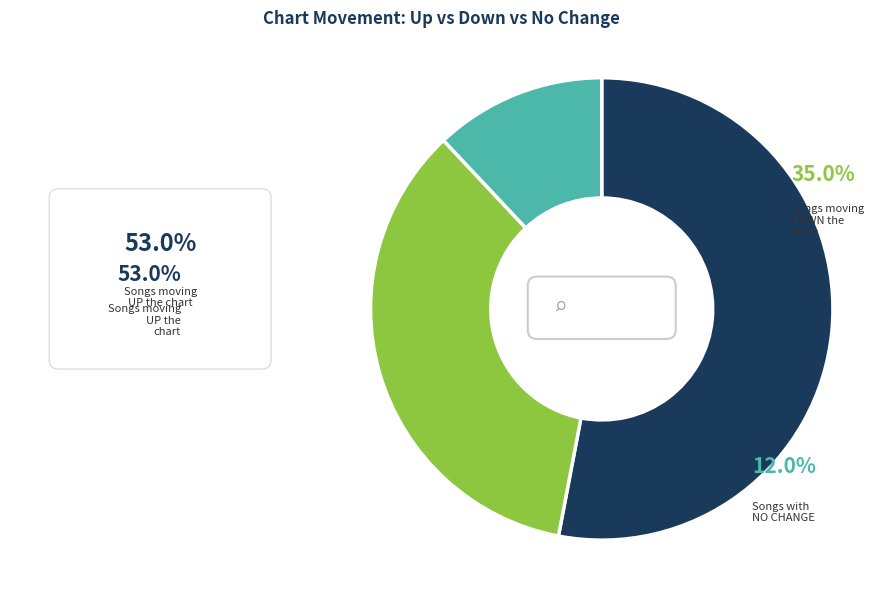

Rank the categories by value from highest to lowest.

up, down, -